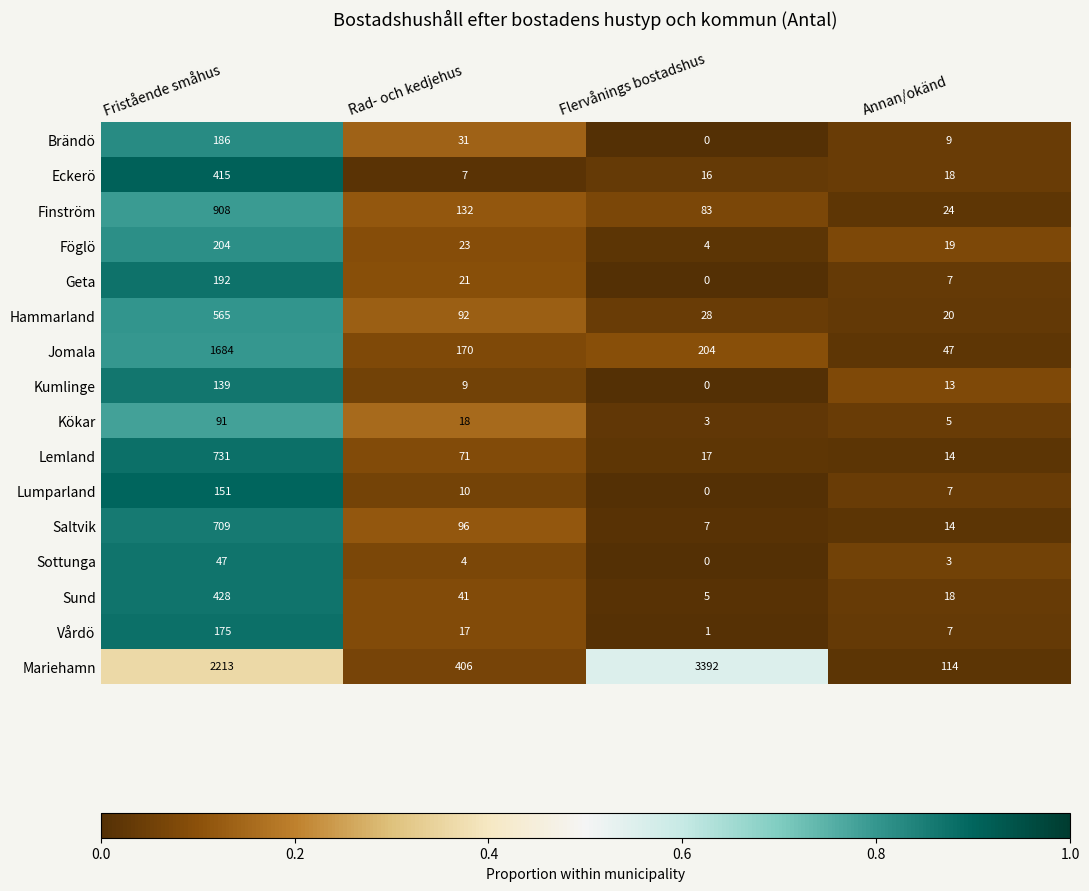

At Rad- och kedjehus, list the series in order from smallest to largest.

Sottunga, Eckerö, Kumlinge, Lumparland, Vårdö, Kökar, Geta, Föglö, Brändö, Sund, Lemland, Hammarland, Saltvik, Finström, Jomala, Mariehamn